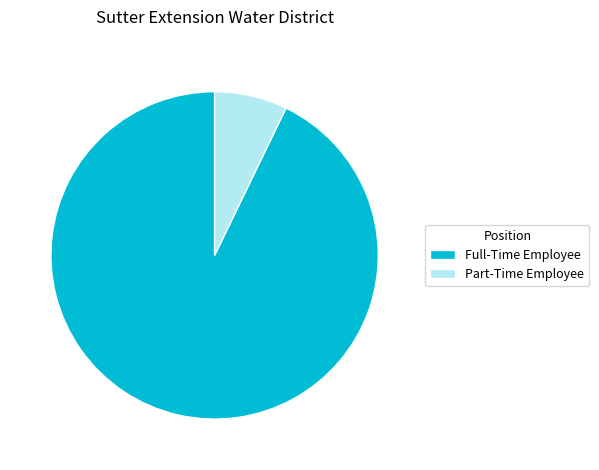

The Part-Time Employee slice represents 1% of the pie. True or false?

False